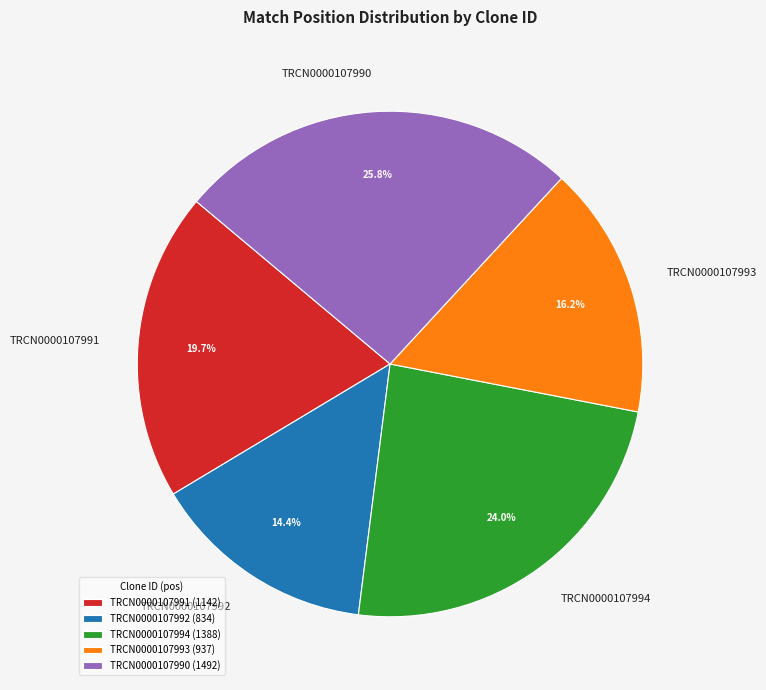

How many segments does this pie chart have?

5